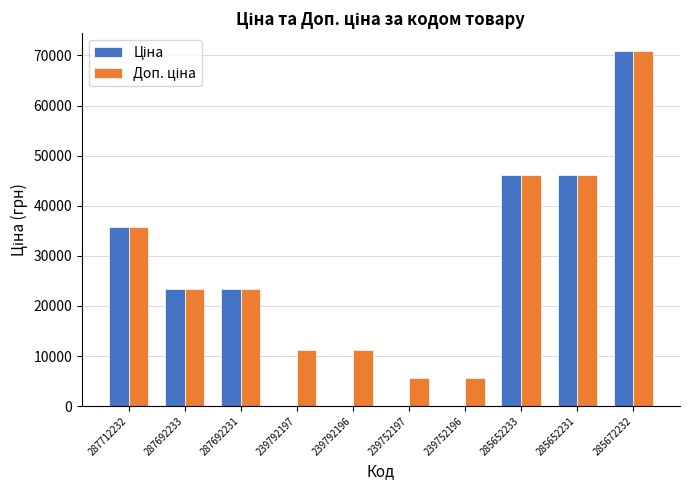

How many data points does each series have?

10